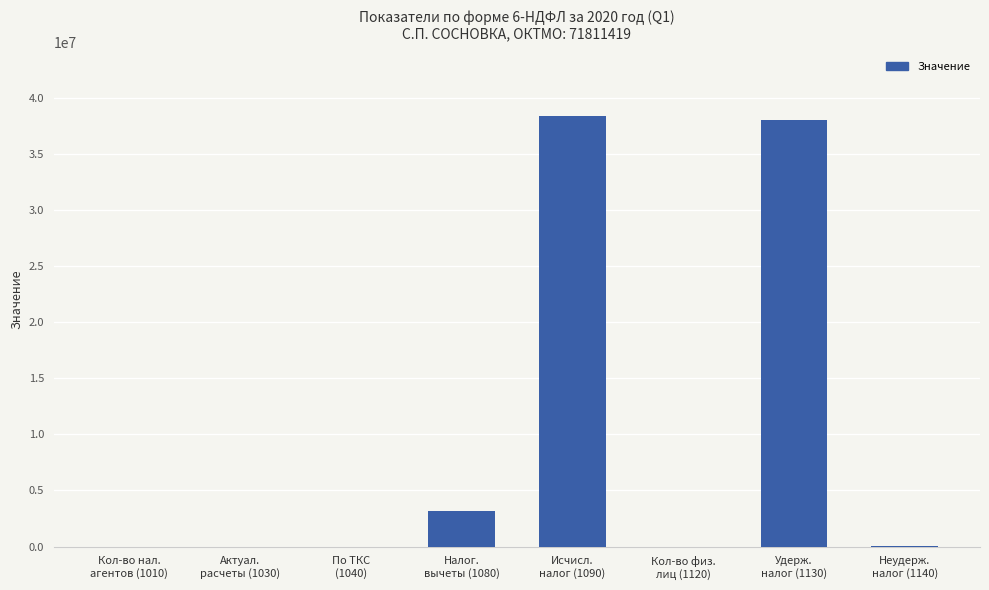

What is the greatest value displayed?

38339757.0